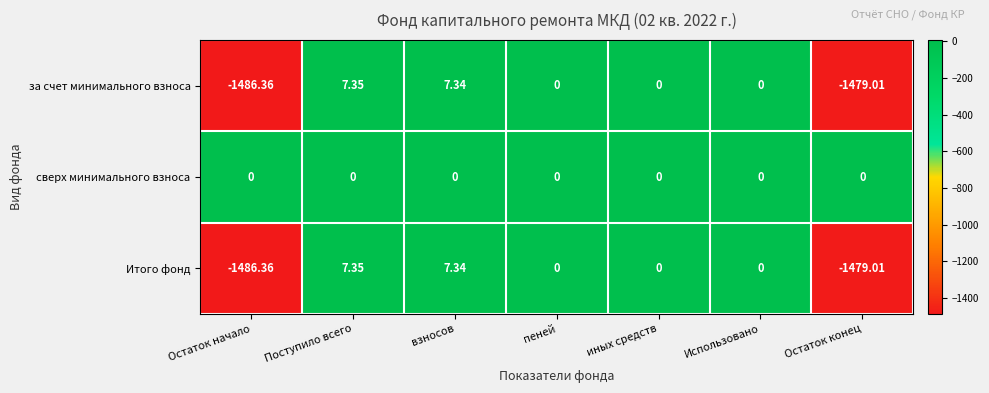

At which label does за счет минимального взноса first exceed 0?

Поступило всего